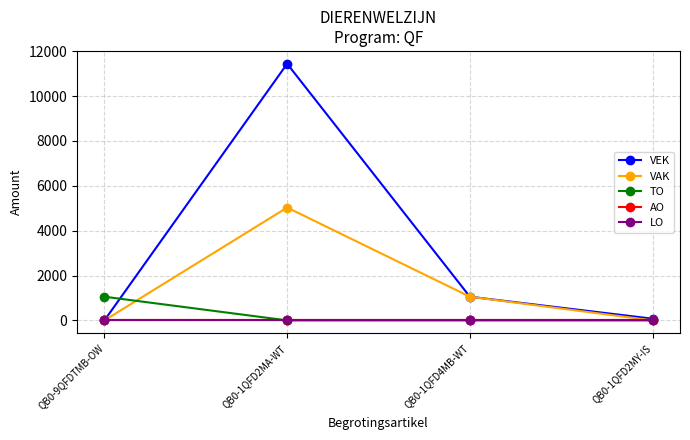

Does the chart have visible grid lines?

Yes